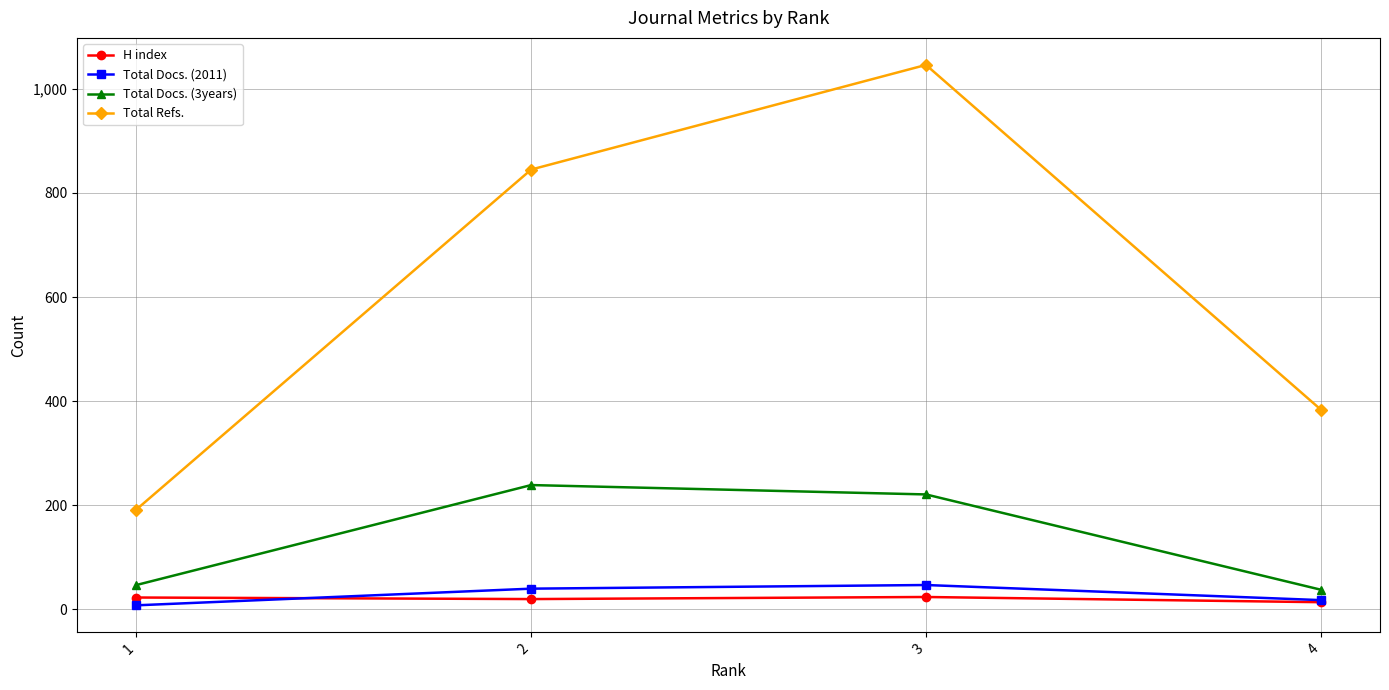

True or false: Total Docs. (3years) and Total Docs. (2011) cross at least once.

False